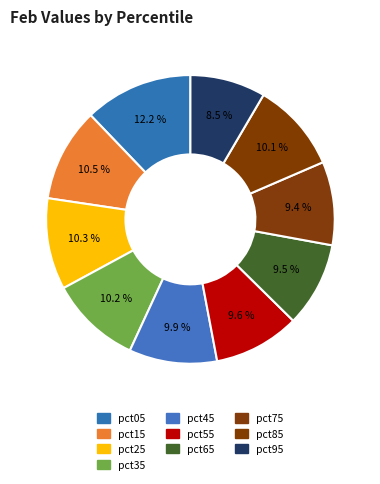

How many slices are in this pie chart?

10